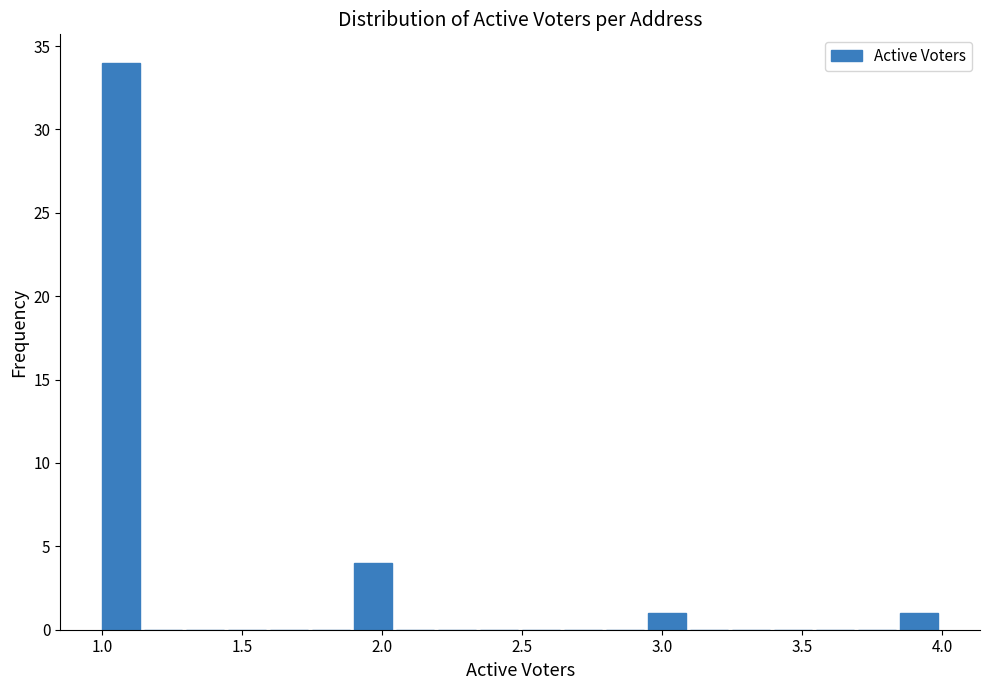

Read against the x-axis, roughly where is the centre of the tallest bar?

1.05